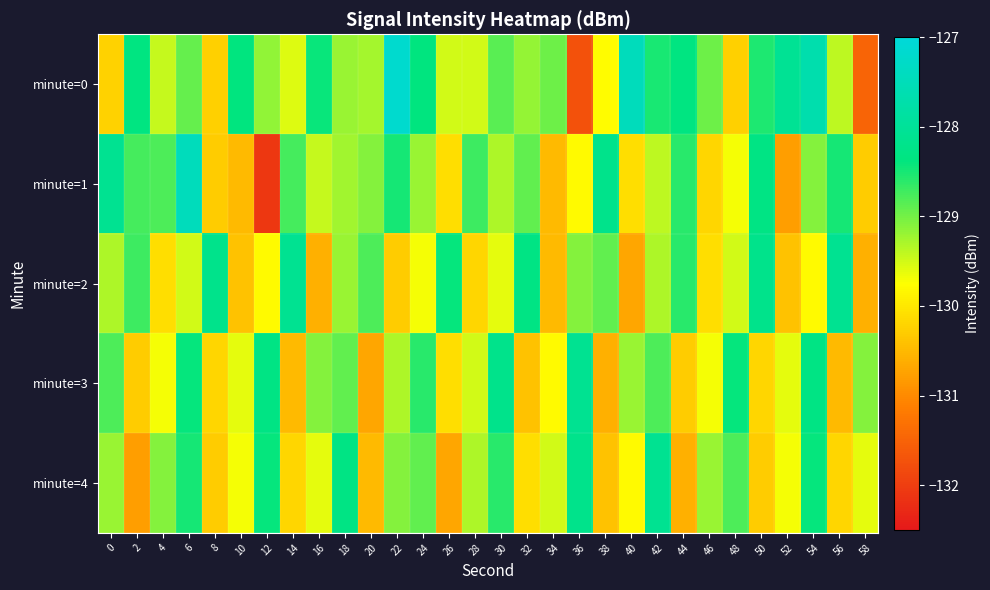

Which series has the largest range (max minus min)?

minute=1